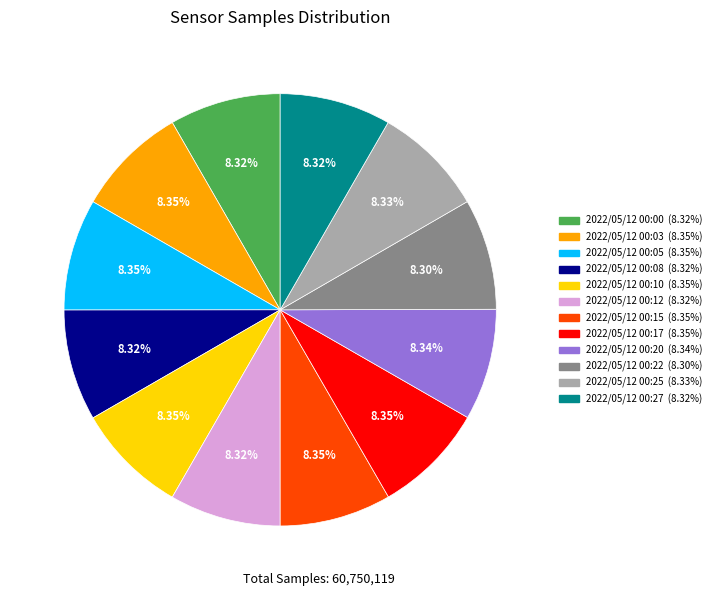

What percentage is the 2022/05/12 00:00 slice, to the nearest percent?

8%